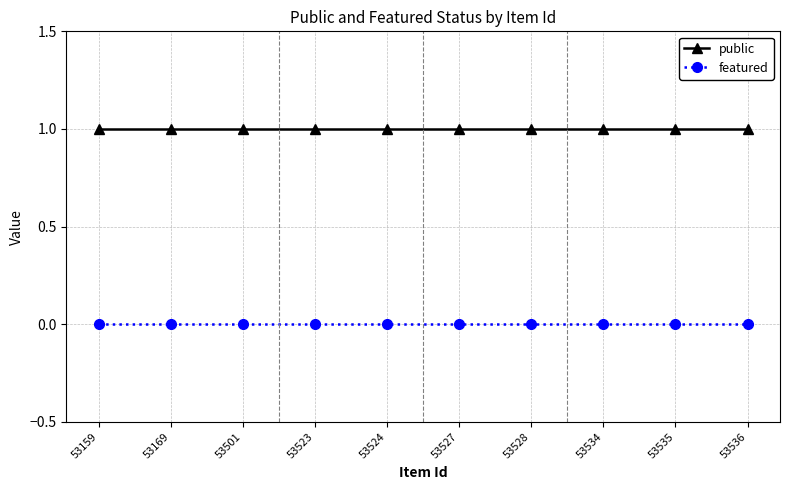

What are all the series names shown in the legend?

public, featured